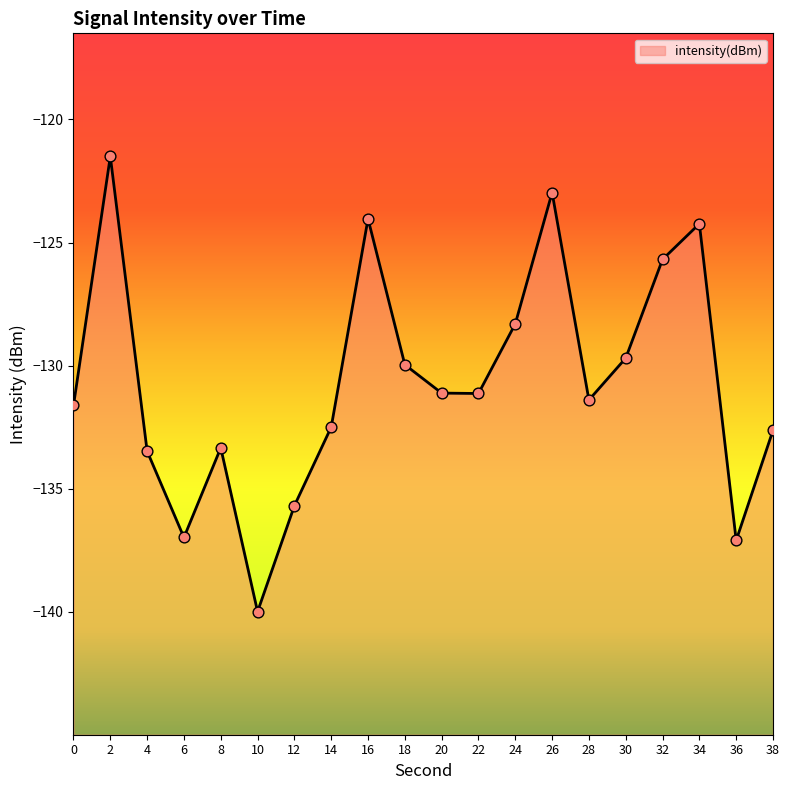

What is the change in value from 26 to 32?

-2.7